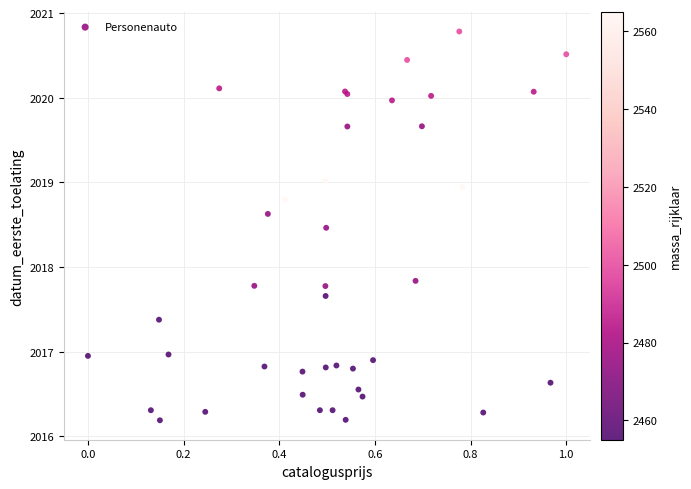

What Y value in the scatter plot is closest to 2018?

2017.8